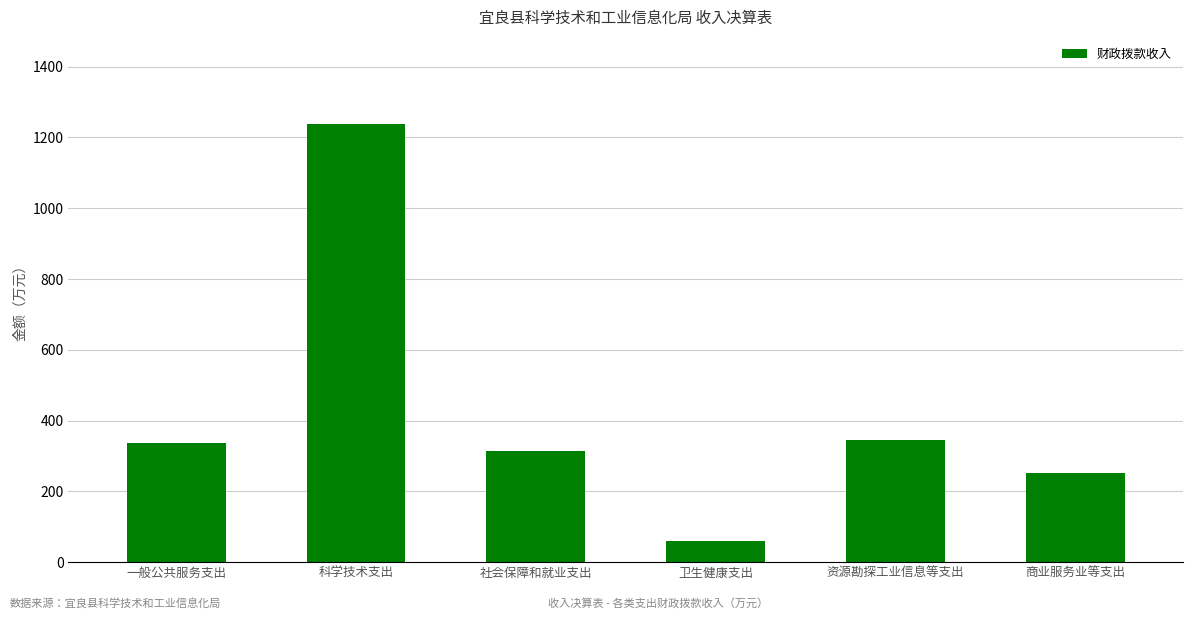

What is the average value?

424.3